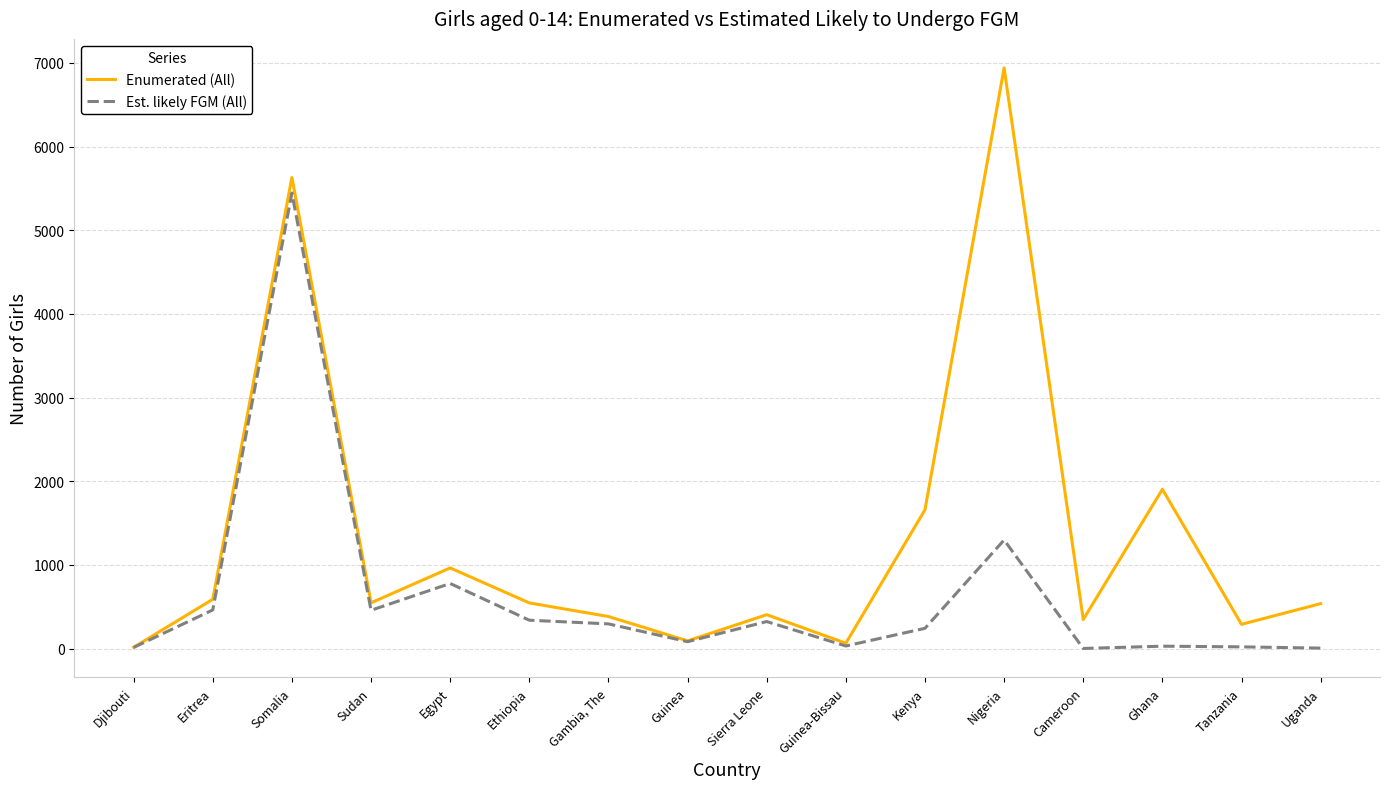

What position from the right is Gambia, The?

10